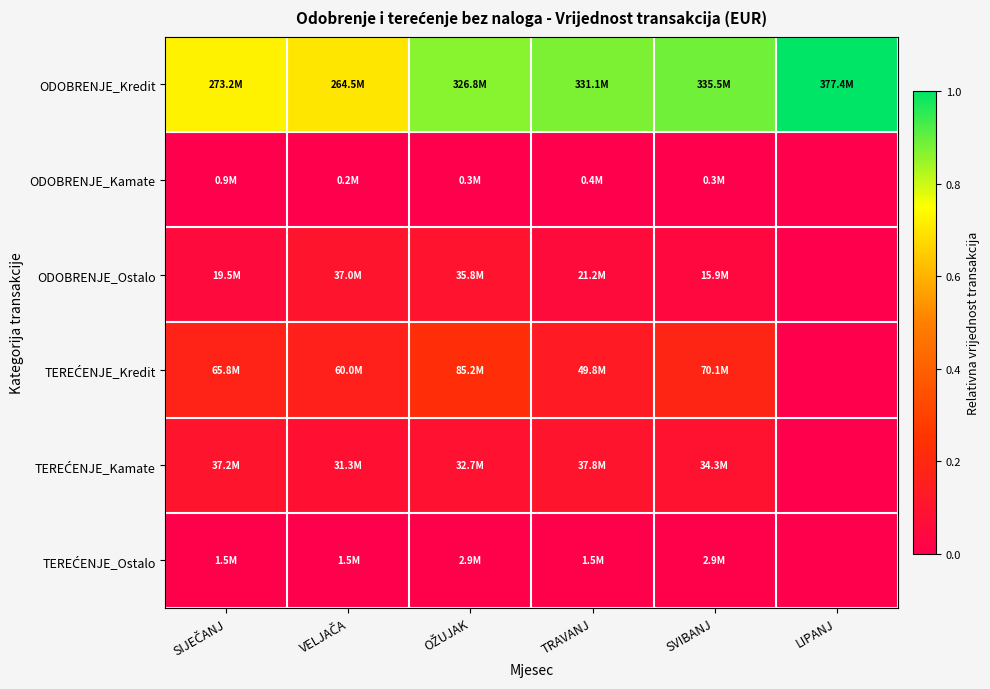

Which series has the largest total across all categories?

ODOBRENJE_Kredit